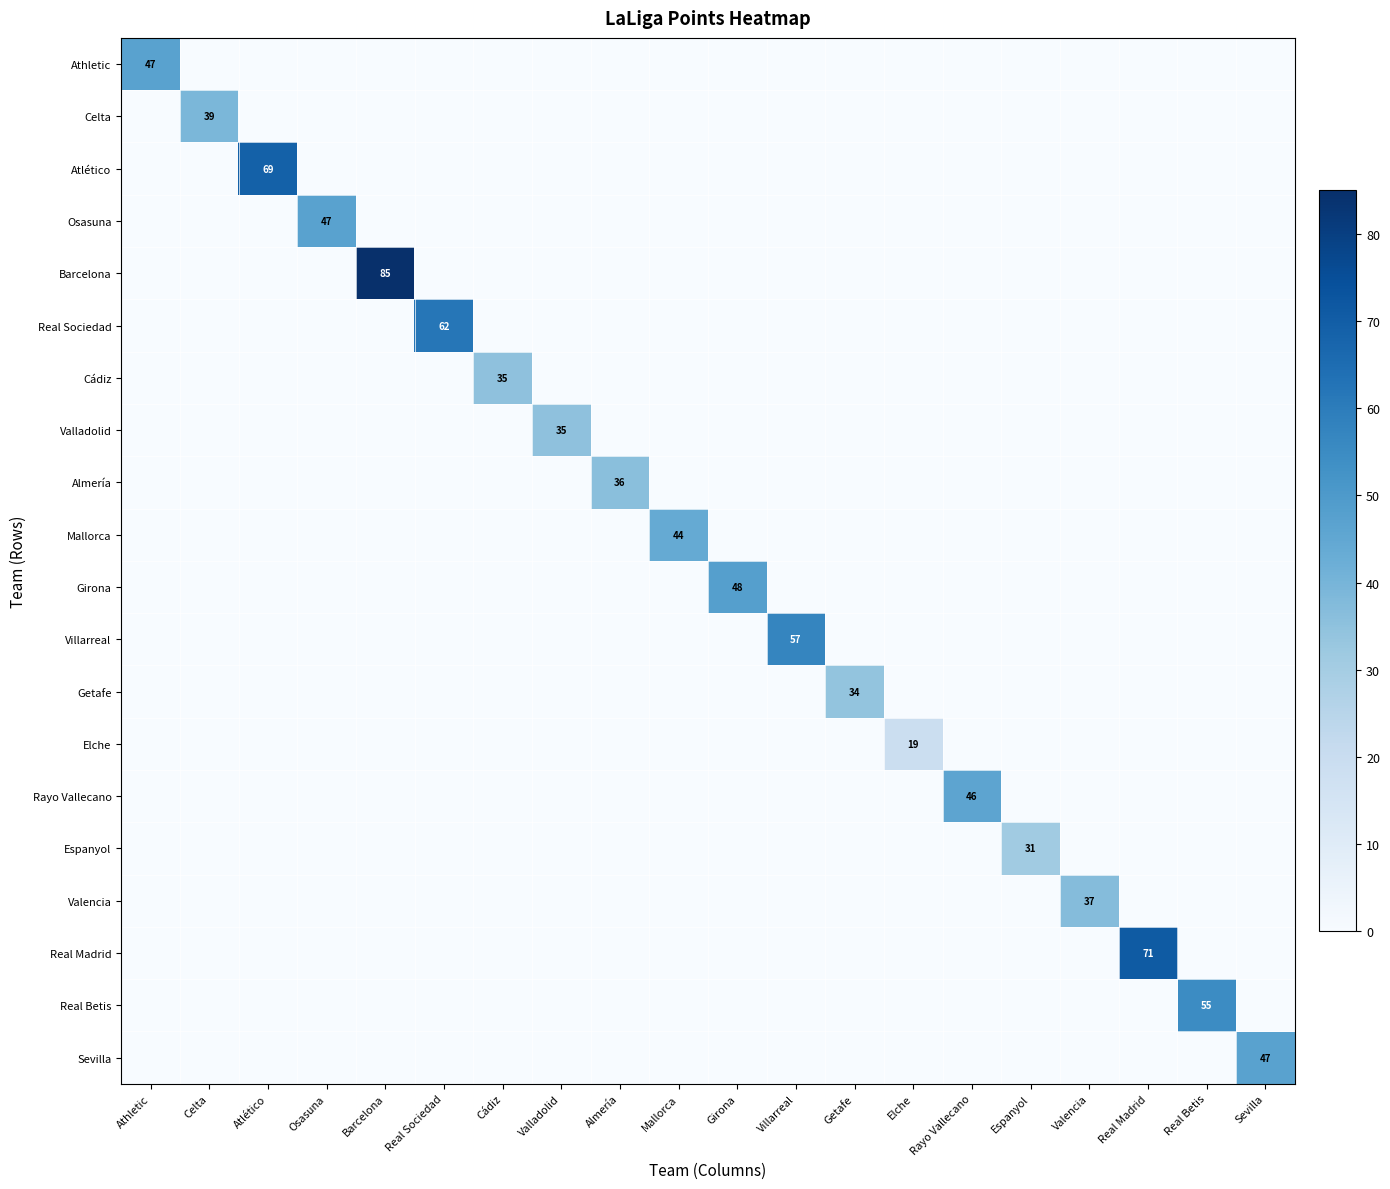

Between Osasuna and Valladolid, which is larger?

Osasuna